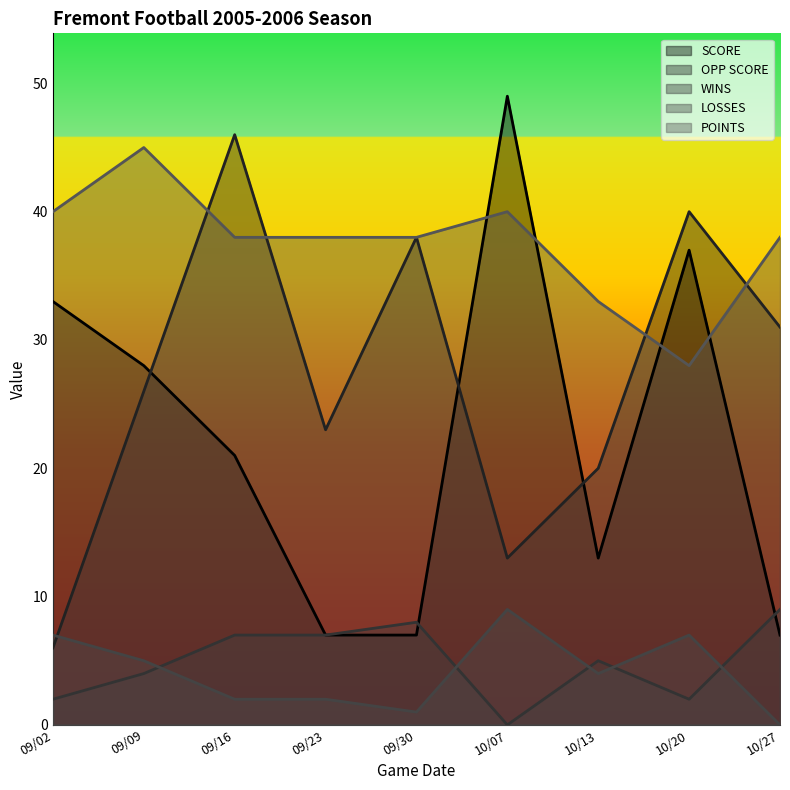

Reading left to right, transcribe all the data shown in this chart.

SCORE: 33	28	21	7	7	49	13	37	7
OPP SCORE: 6	26	46	23	38	13	20	40	31
WINS: 2	4	7	7	8	0	5	2	9
LOSSES: 7	5	2	2	1	9	4	7	0
POINTS: 40	45	38	38	38	40	33	28	38